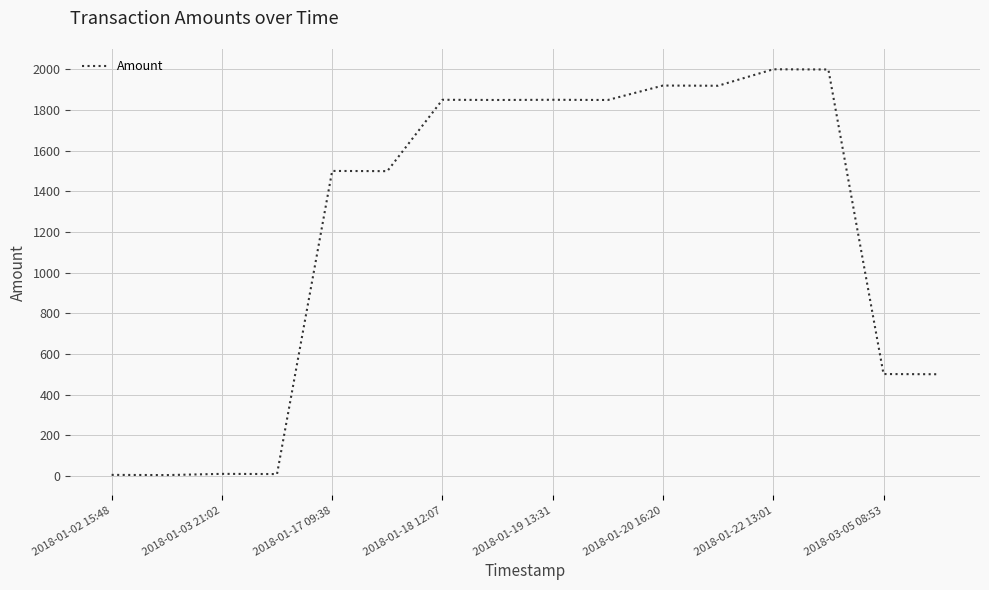

What is the difference between the maximum and minimum values?

1996